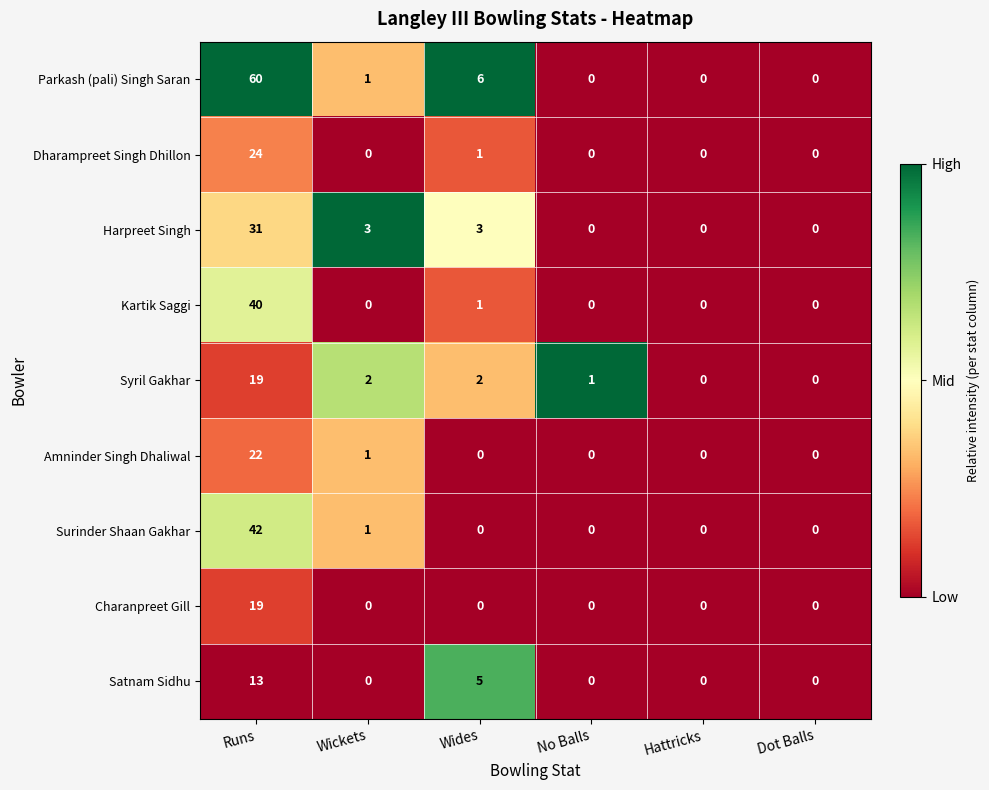

What is the average value of the Kartik Saggi series?

7